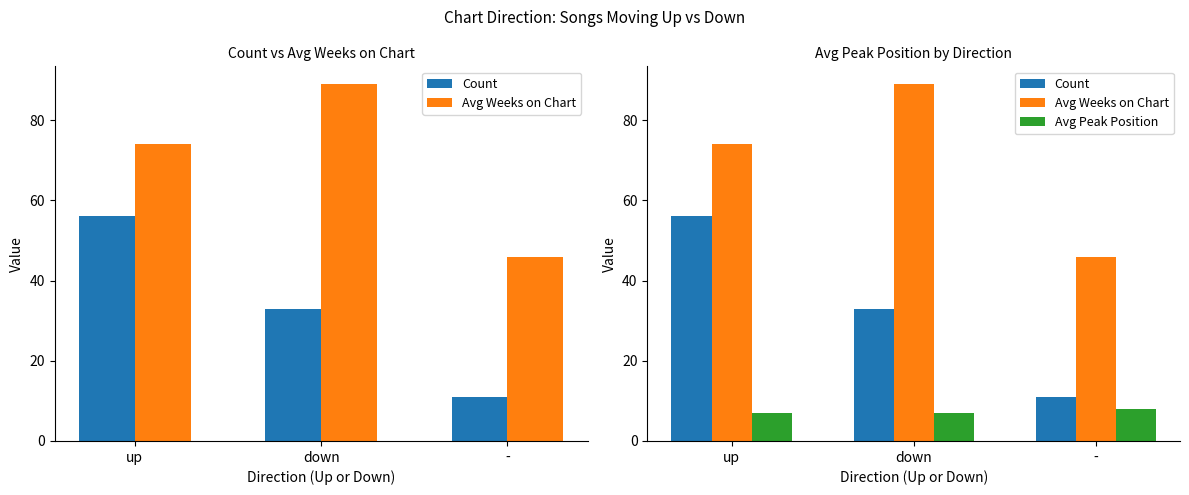

How many groups of bars are there?

3